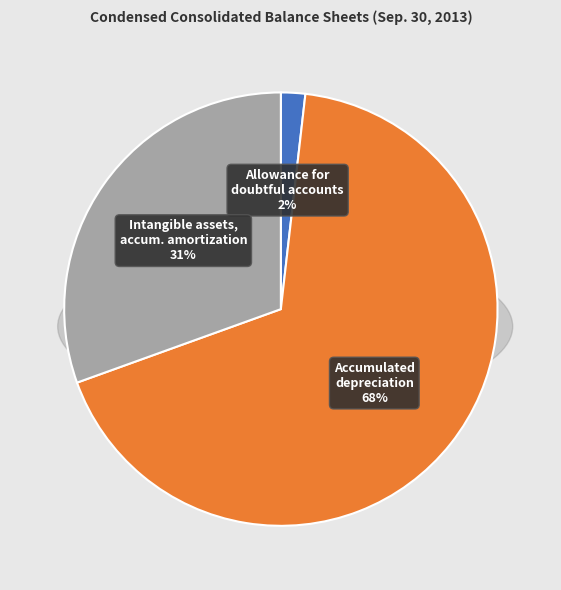

To the nearest percent, what is the difference between the Accumulated depreciation and Allowance for doubtful accounts slice percentages?

66%